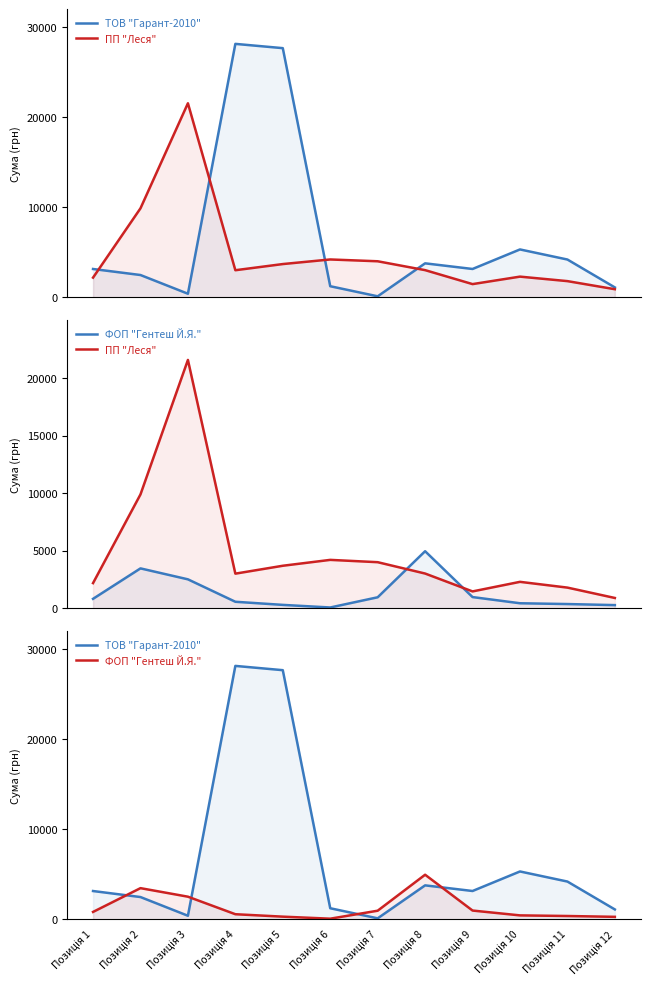

What is the difference between the ТОВ "Гарант-2010" values at Позиція 1 and Позиція 10?

2173.6